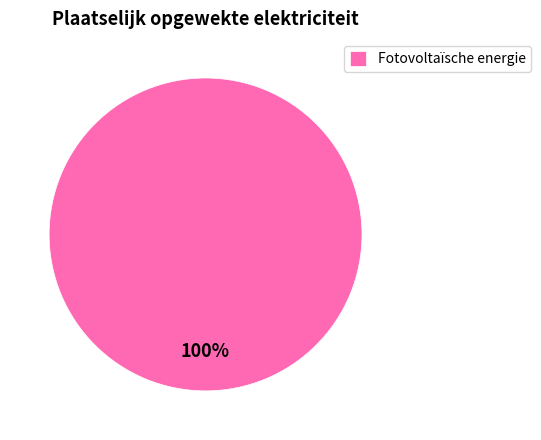

Does any single category account for the majority?

Yes